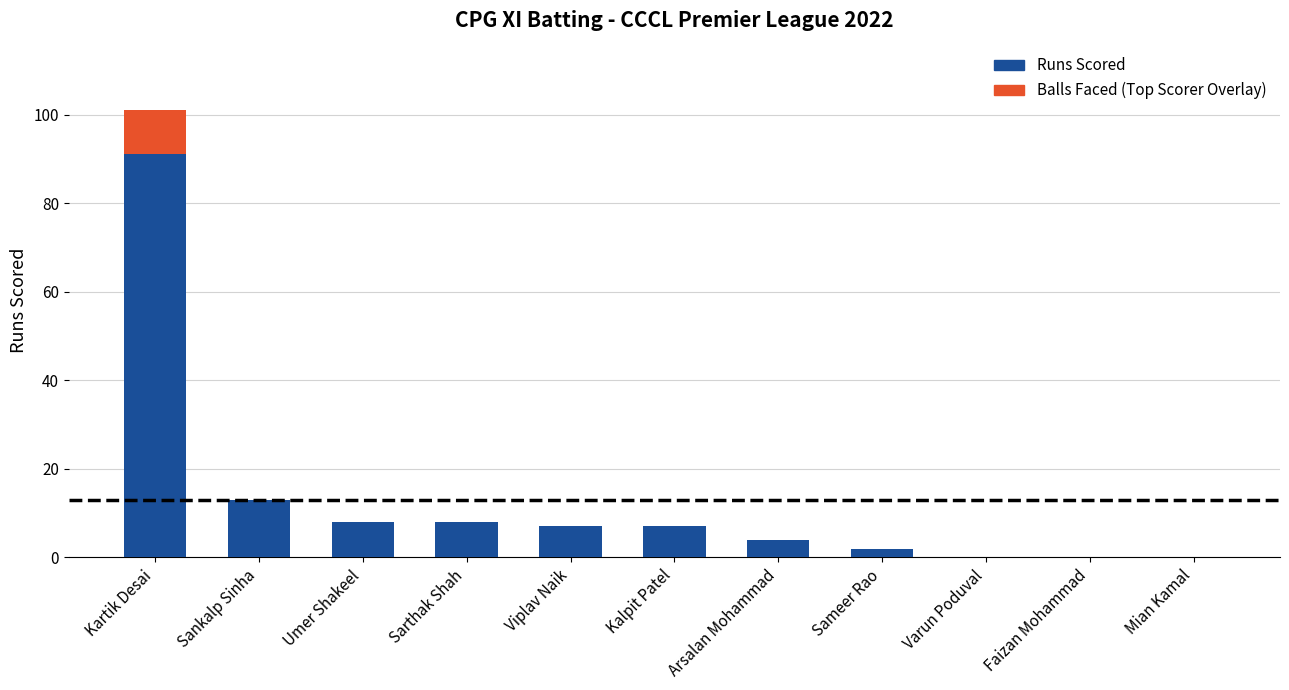

The value at Viplav Naik is 12. True or false?

False